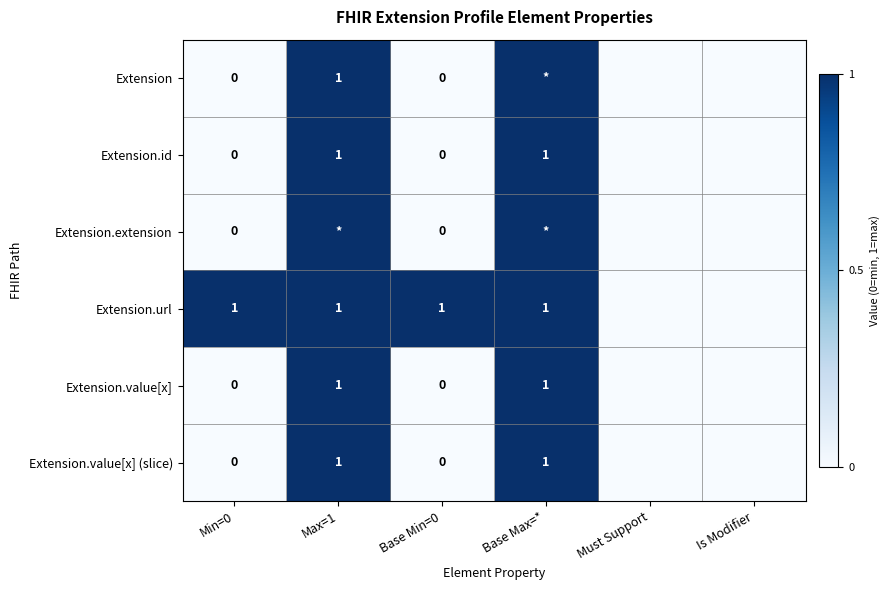

The value of Extension.id at Base Max=* is 2. True or false?

False